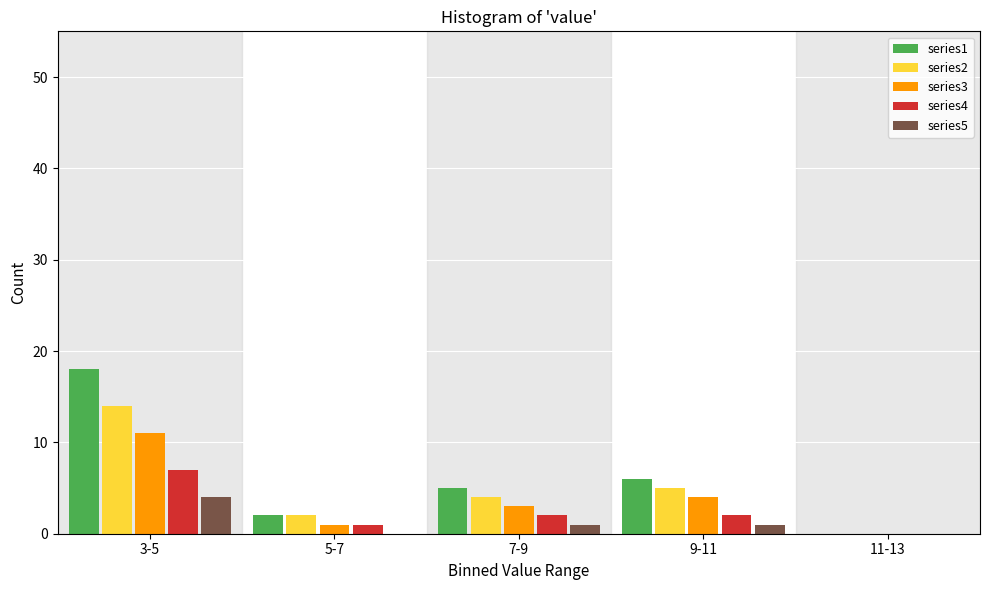

Reading right to left, extract all data points from this chart.

series1: 11-13=0	9-11=6	7-9=5	5-7=2	3-5=18
series2: 11-13=0	9-11=5	7-9=4	5-7=2	3-5=14
series3: 11-13=0	9-11=4	7-9=3	5-7=1	3-5=11
series4: 11-13=0	9-11=2	7-9=2	5-7=1	3-5=7
series5: 11-13=0	9-11=1	7-9=1	5-7=0	3-5=4